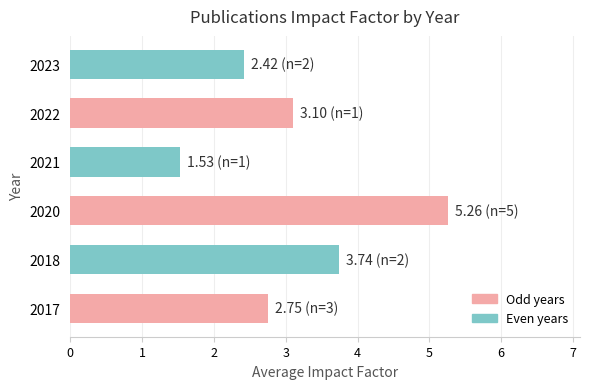

How many bars are there in total?

6